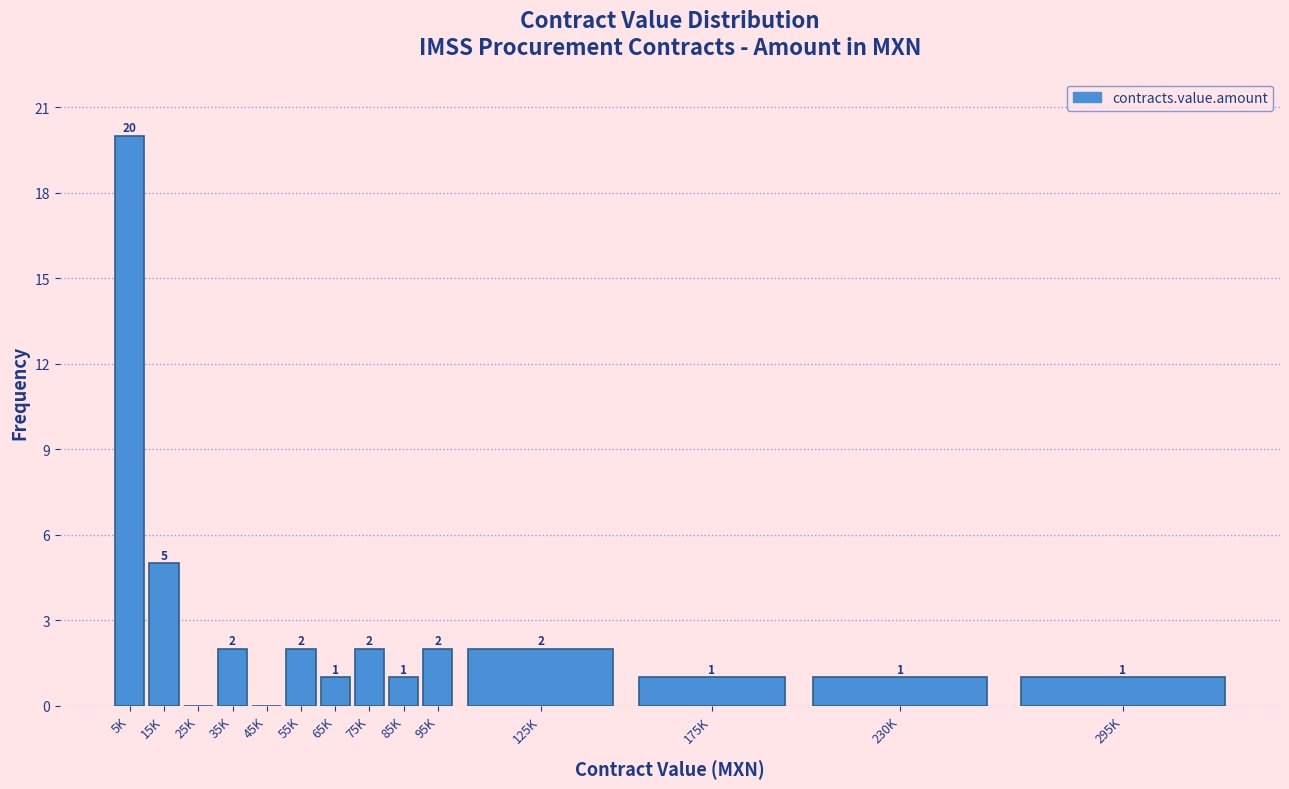

Reading left to right, extract all data points from this chart.

5K=20	15K=5	25K=0	35K=2	45K=0	55K=2	65K=1	75K=2	85K=1	95K=2	125K=2	175K=1	230K=1	295K=1